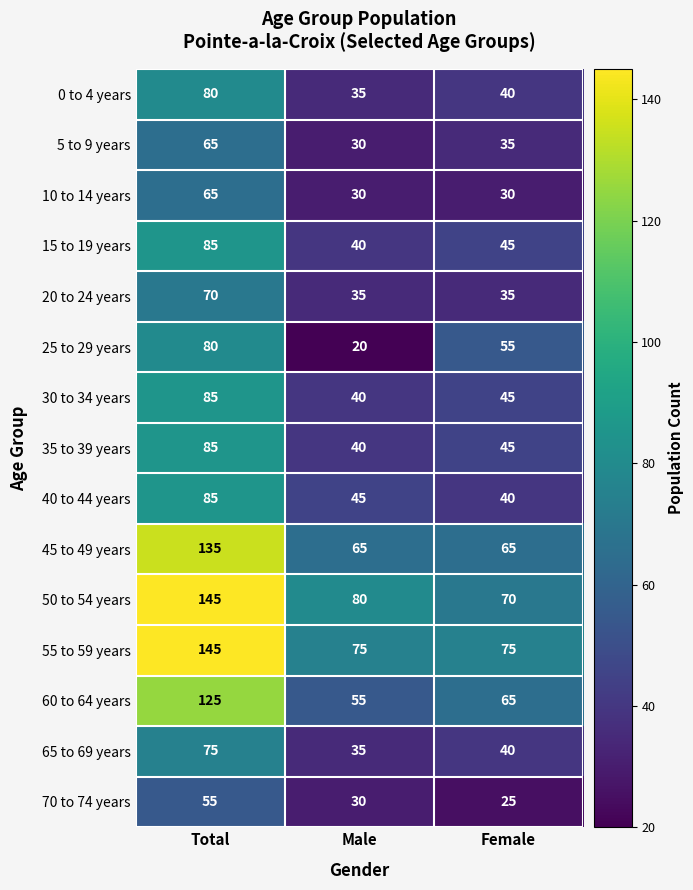

The value of 30 to 34 years at Total is 85. True or false?

True